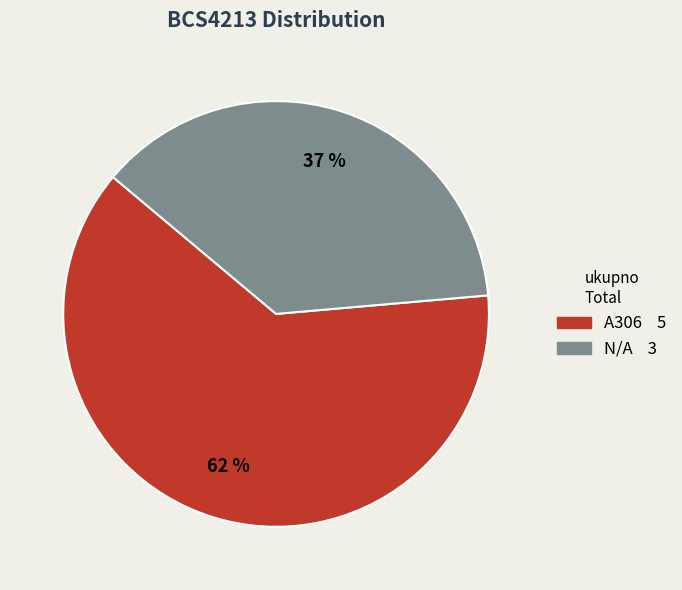

Which has a higher value, A306 5 or N/A 3?

A306 5